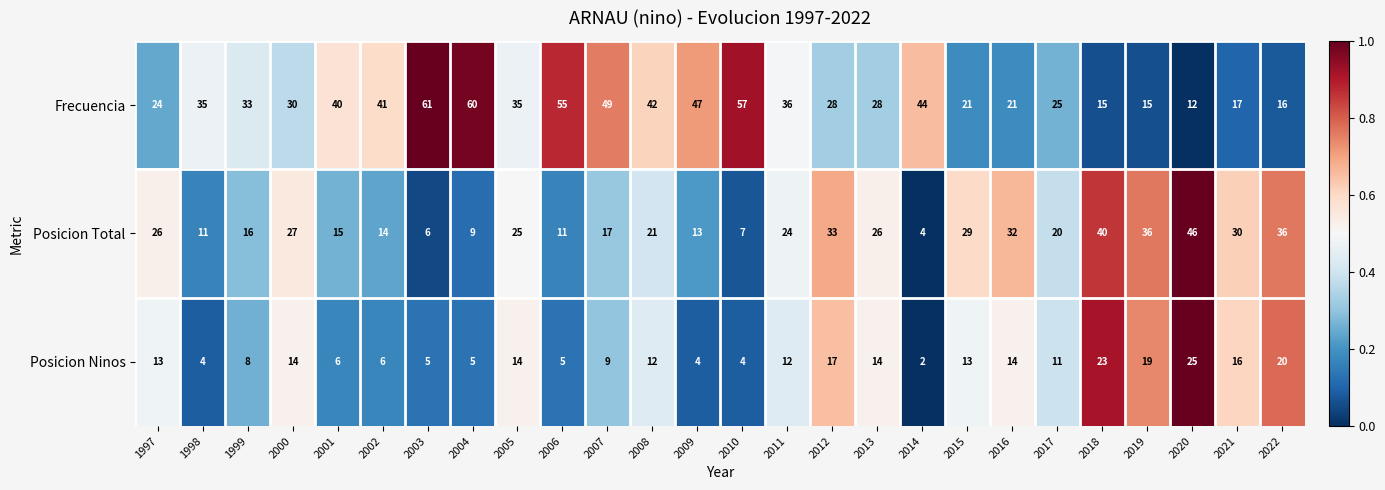

List the series in order of their peak value, highest first.

Frecuencia, Posicion Total, Posicion Ninos